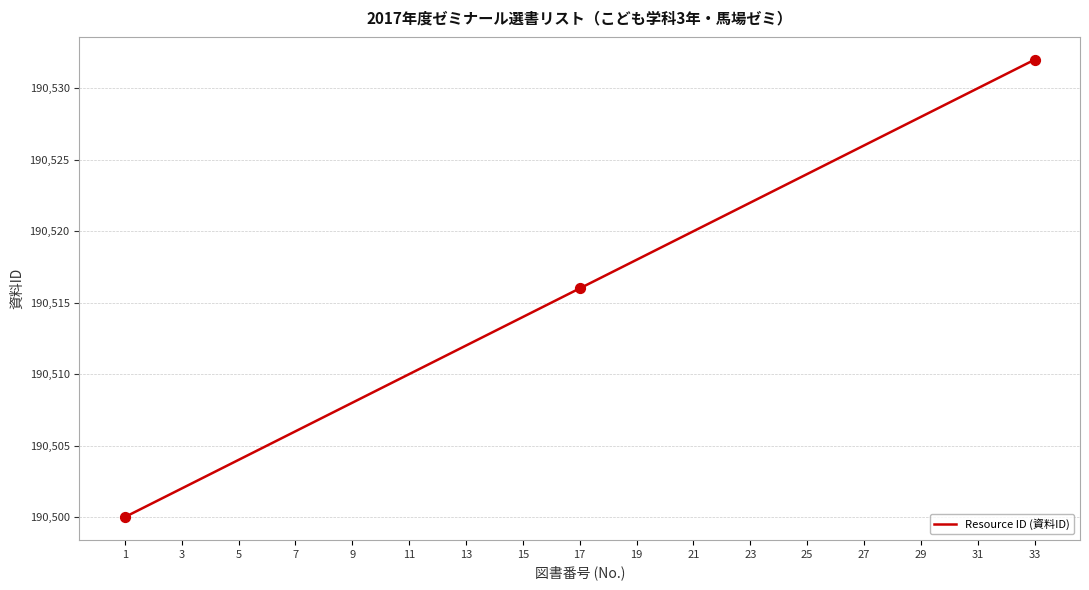

What is the maximum value shown in the chart?

190532